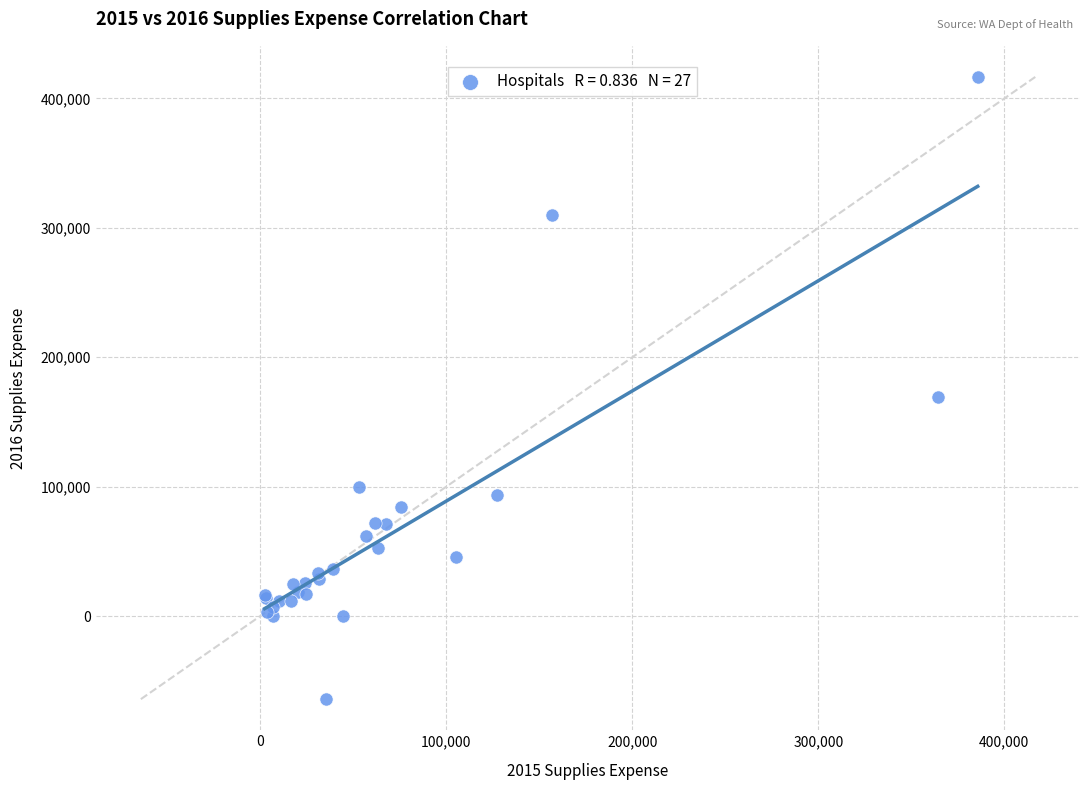

What Y value in the scatter plot is closest to 176218?

169316